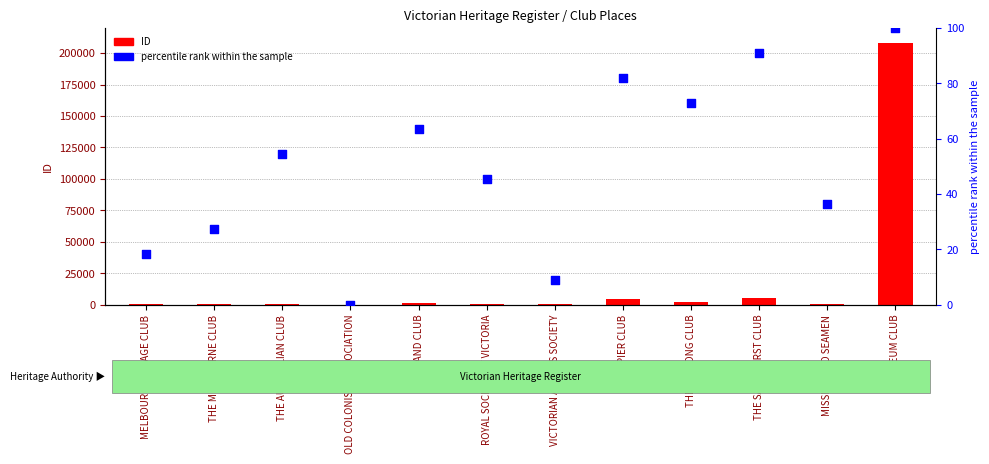

At how many categories does at least one series exceed 60276?

1